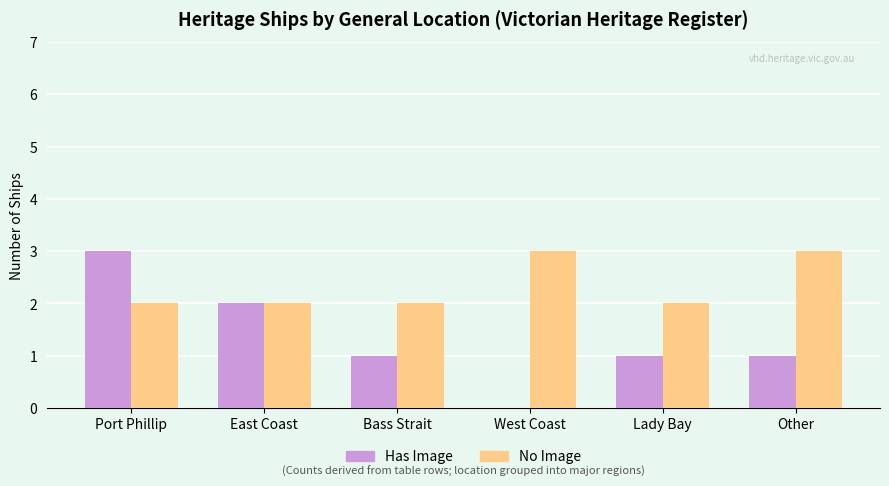

Count the No Image values in the range 2 to 3.

6